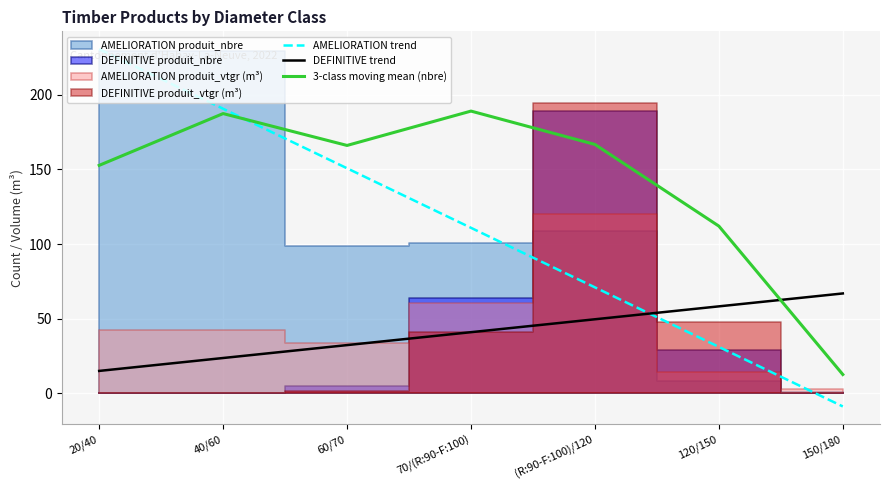

The value of 3-class moving mean (nbre) at 20/40 is 66.2. True or false?

False